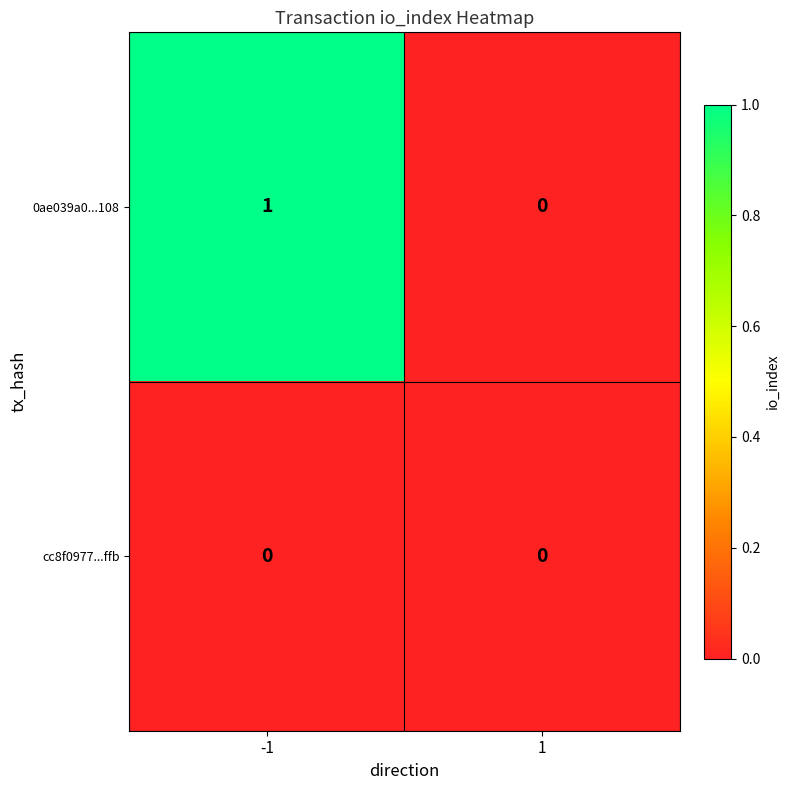

Reading right to left, extract all data points from this chart.

0ae039a0...108: 1=0	-1=1
cc8f0977...ffb: 1=0	-1=0